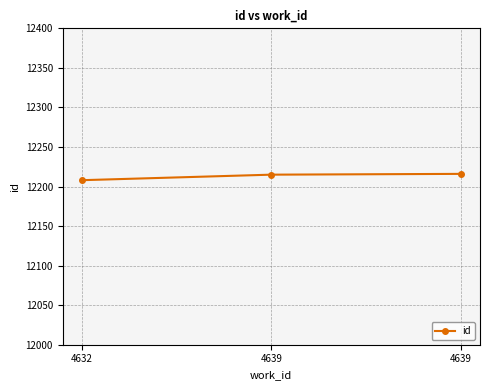

How many data points are less than 12215?

1